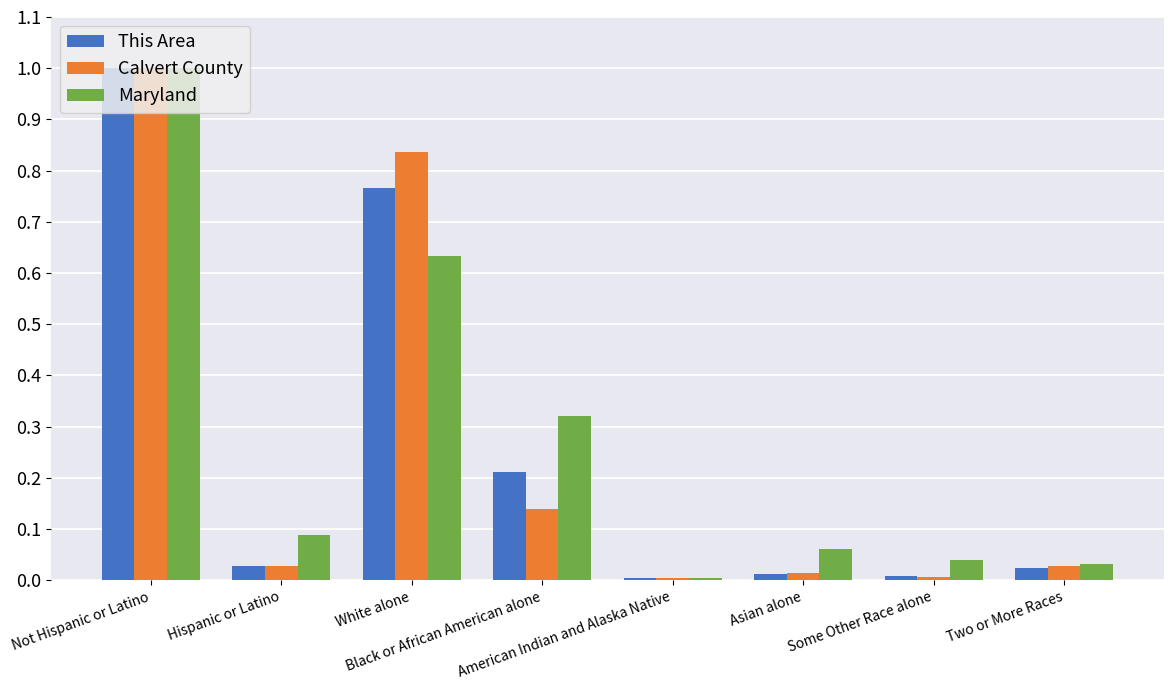

What is the maximum value shown in the chart?

1.0